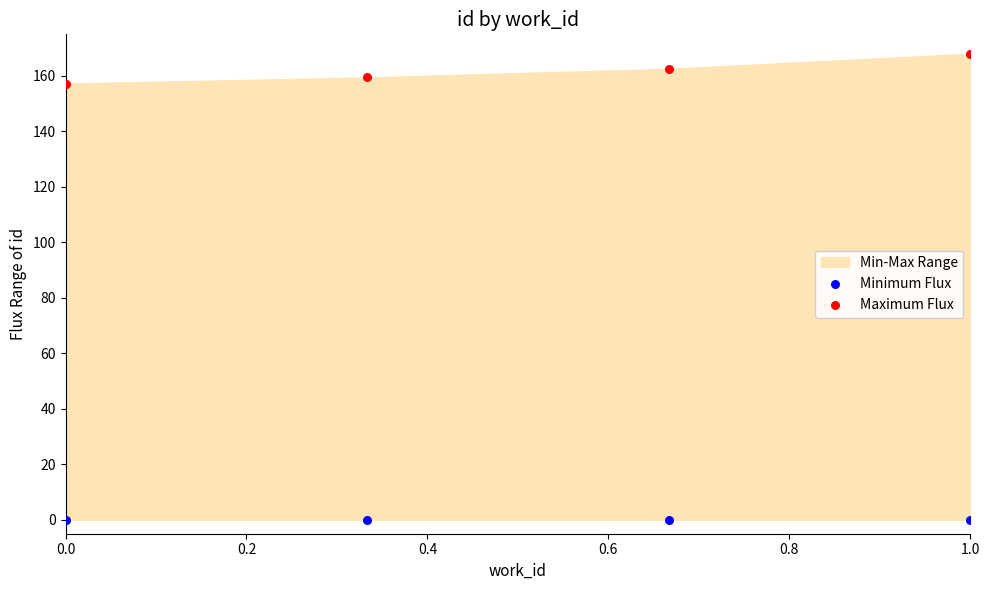

Which series contains the lowest Y value?

Minimum Flux